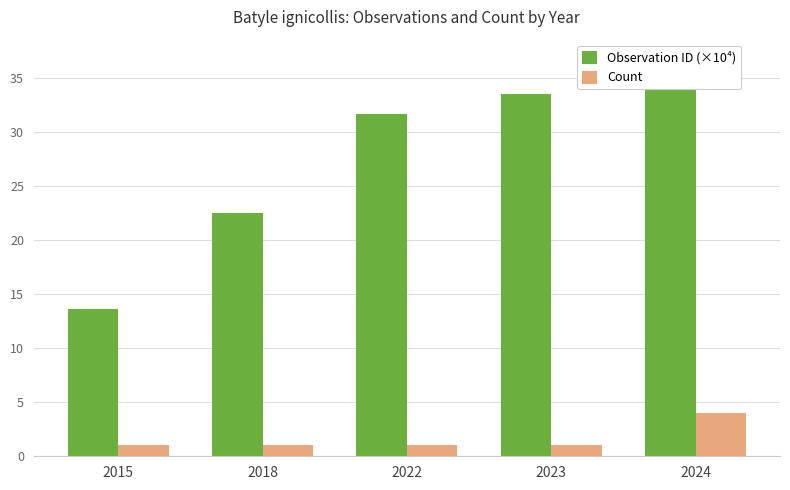

At how many categories does at least one series exceed 34?

1